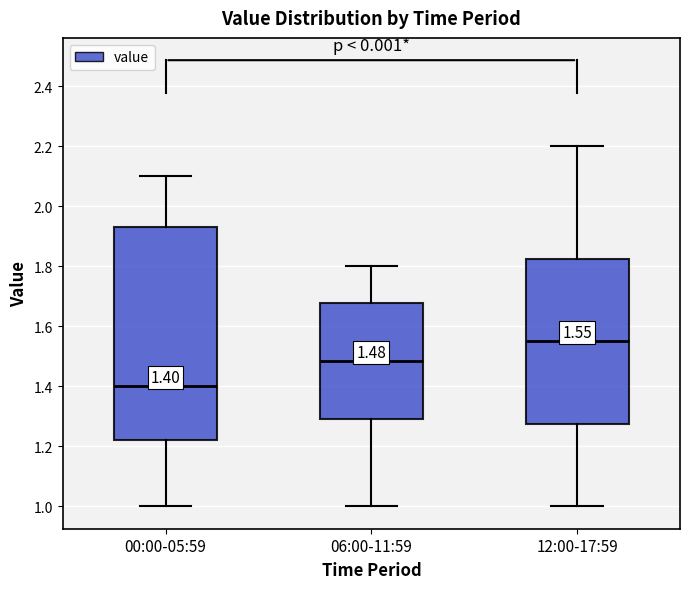

Which box has the lowest median line?

00:00-05:59